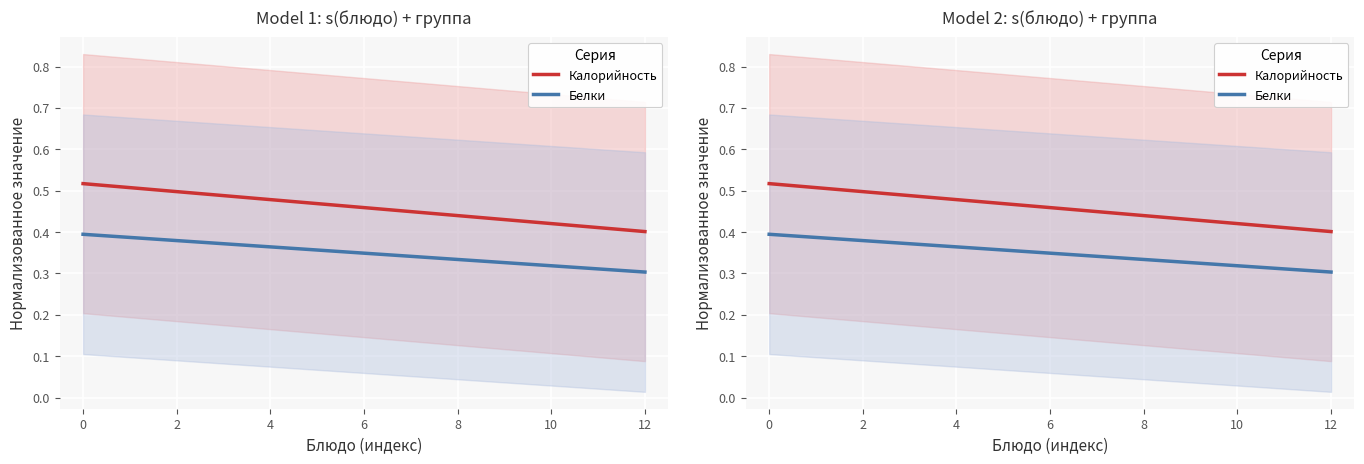

What is the difference between the second highest and minimum values in the Калорийность series?

0.1